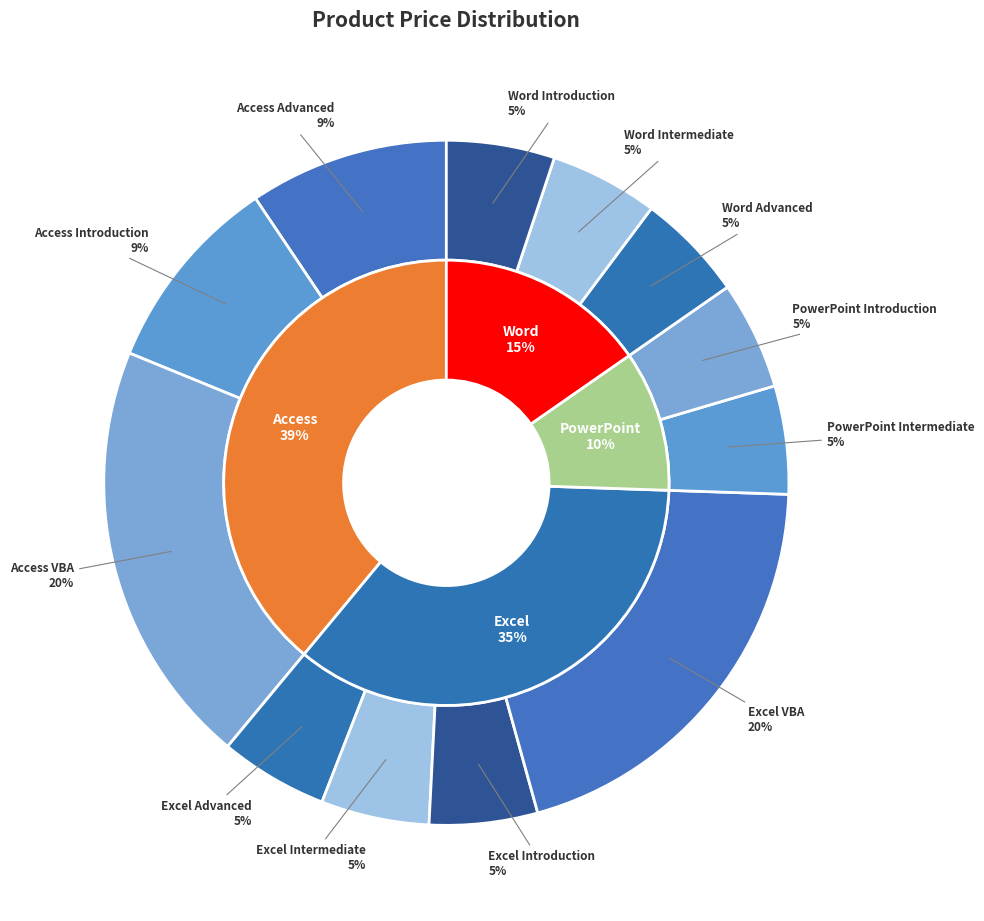

Is it true that PowerPoint Intermediate is 5% of the pie?

True